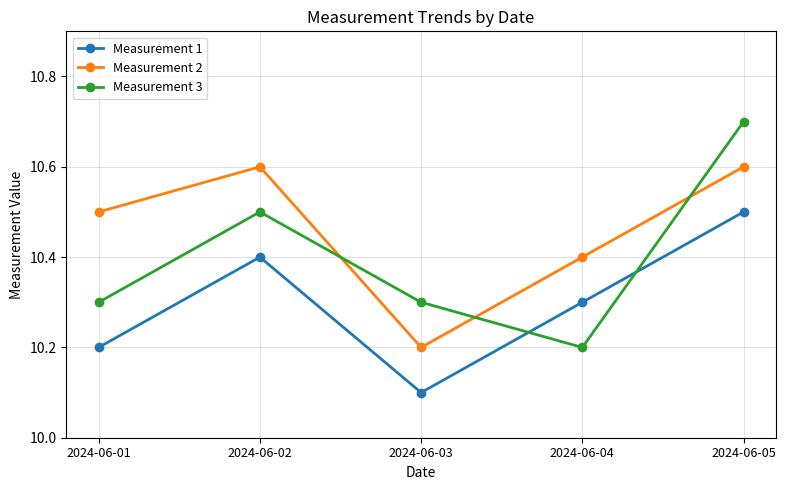

At which category is the sum across all series the highest?

2024-06-05